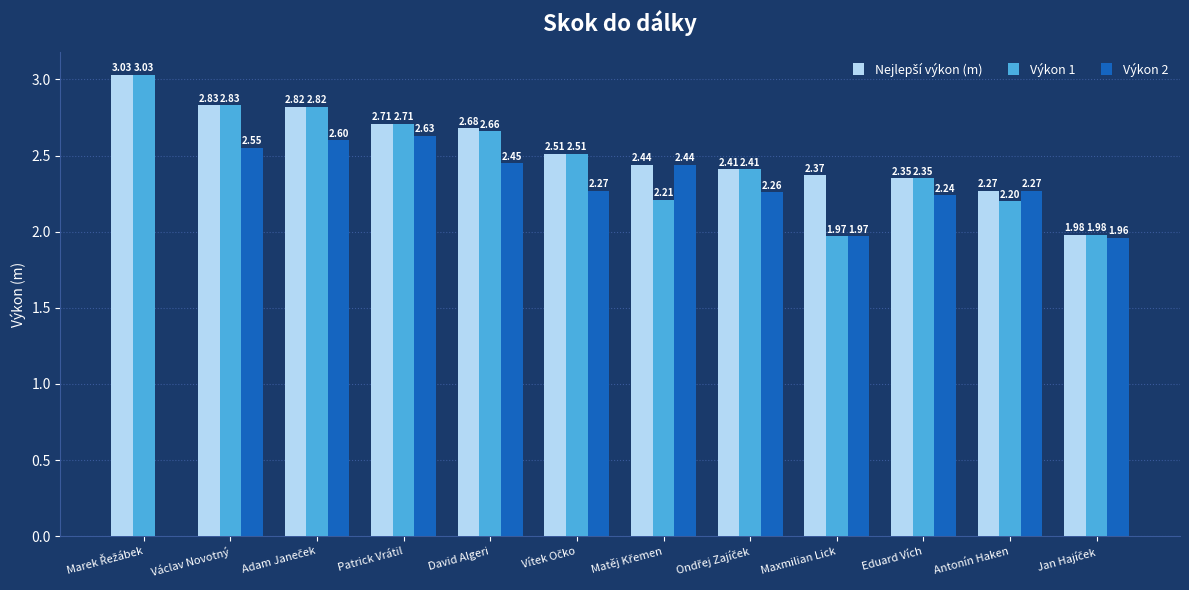

Which category has the highest value in the Výkon 2 series?

Patrick Vrátil